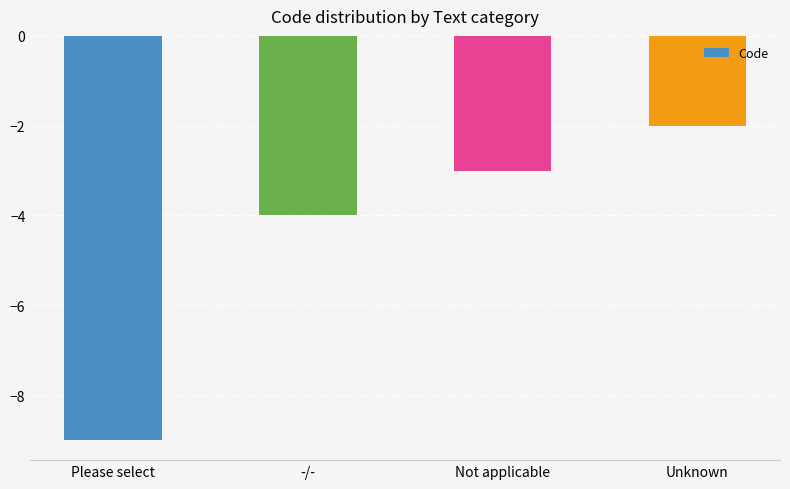

What is the maximum value shown in the chart?

-2